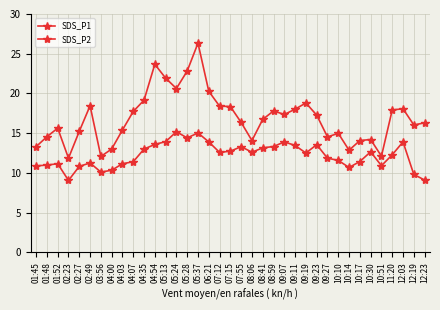

How many lines are shown in the chart?

2